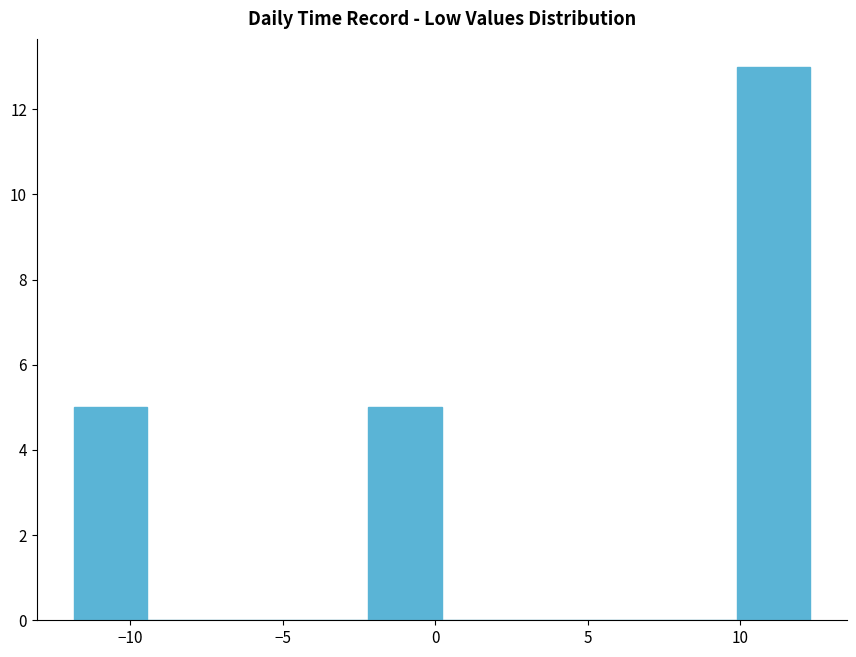

What is the height of the bar covering -12.0 to -9.5 on the x-axis? Neither the bar edges nor the heights are printed on the chart, so give them approximately, as read against the axes.

5